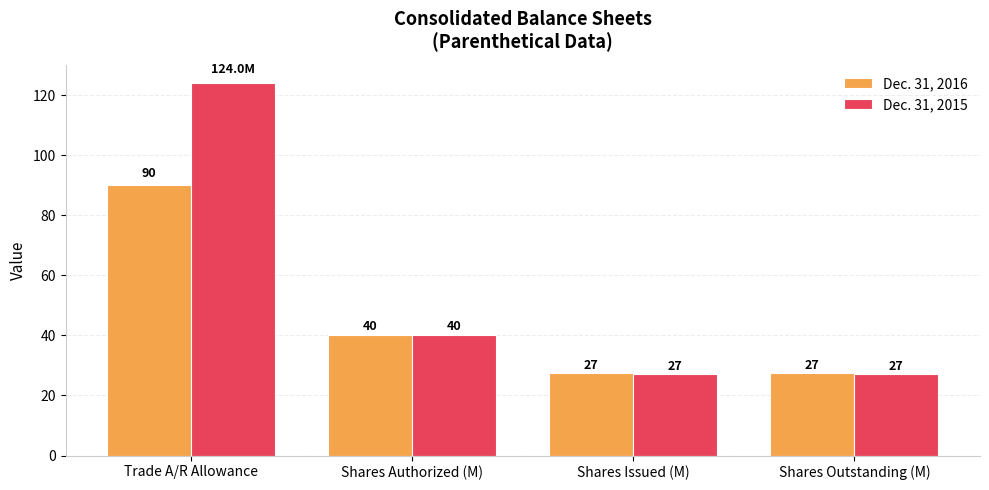

Is the value of Dec. 31, 2016 at Trade A/R Allowance greater than the value of Dec. 31, 2015 at Shares Issued (M)?

Yes